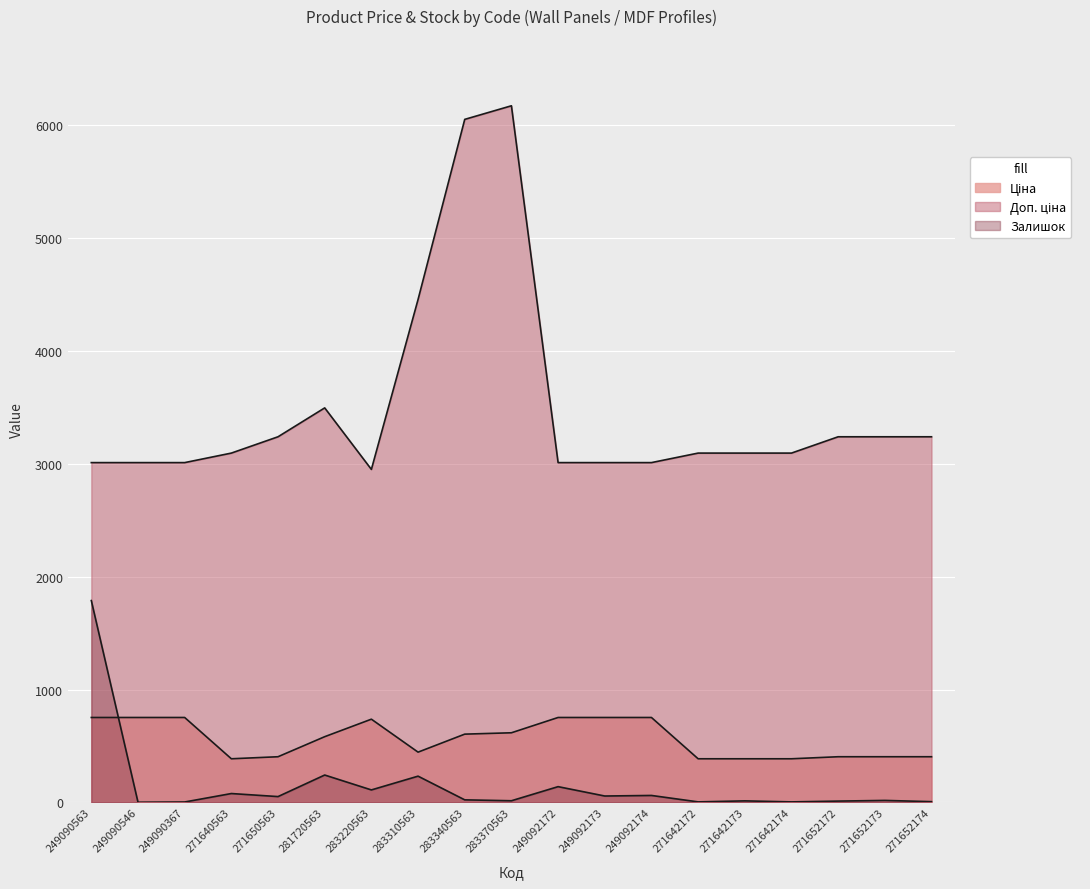

Which series changed the most between 271640563 and 271642173?

Залишок